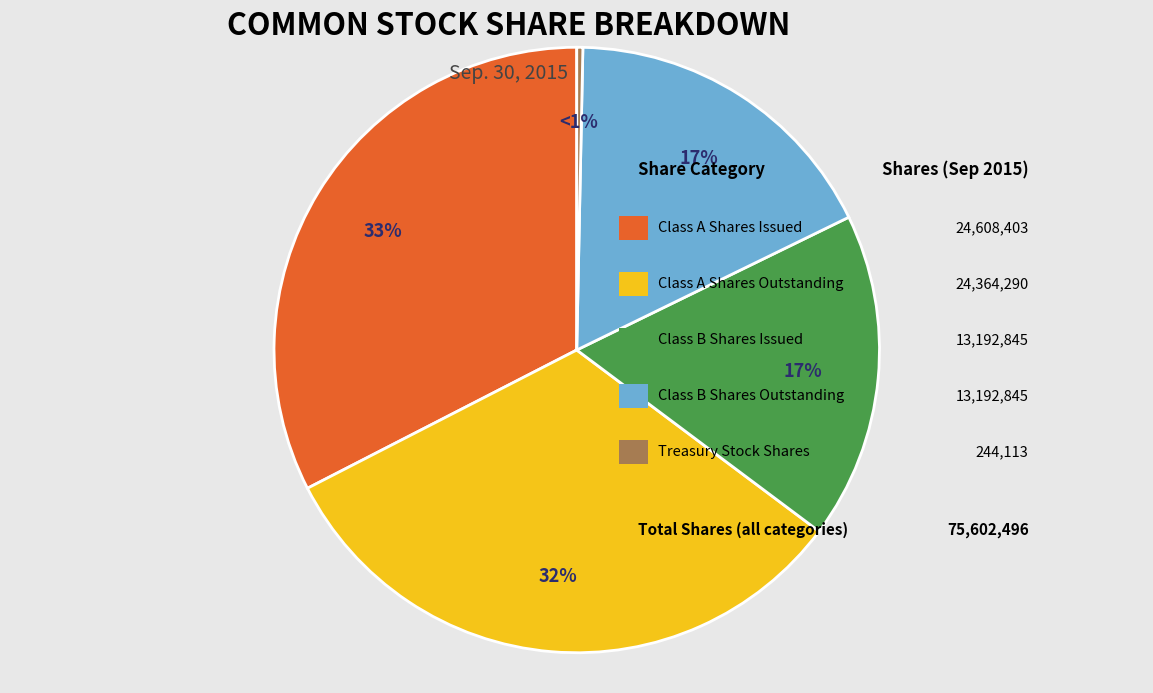

To the nearest percent, what percentage of the pie is Class A Common Stock, Shares Outstanding?

32%